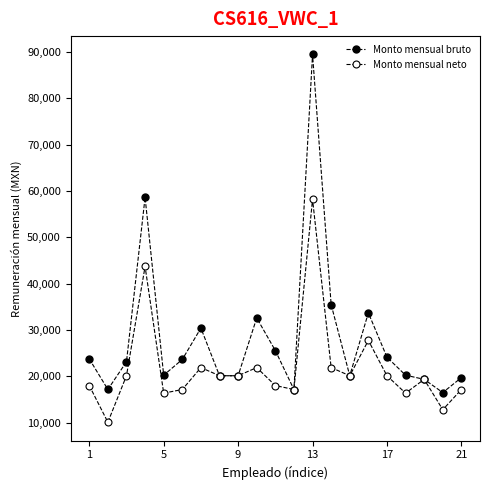

Reading left to right, what are all the values shown in this chart?

Monto mensual bruto: 23746.2	17149.0	23124.5	58606.9	20223.8	23617.6	30391.9	20108.2	20108.2	32578.8	25545.3	17134.7	89441.7	35470.3	20108.2	33681.3	24108.2	20223.8	19331.0	16474.9	19704.9
Monto mensual neto: 17991.4	10080.9	20108.2	43685.5	16350.2	17134.7	21868.7	20108.2	20108.2	21868.7	17991.4	17134.7	58201.4	21868.7	20108.2	27731.3	20108.2	16350.2	19331.0	12779.9	17134.7